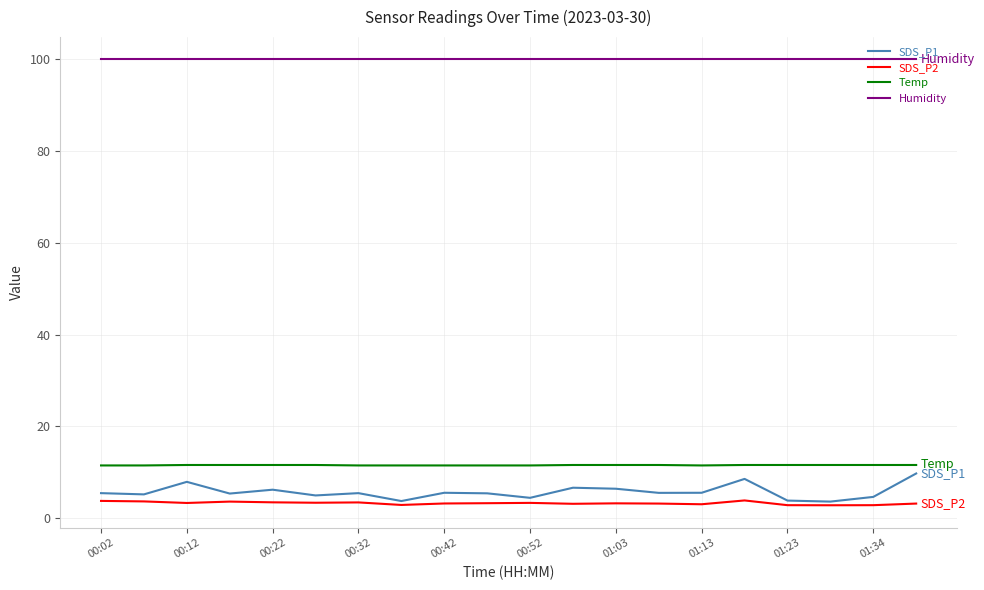

True or false: Humidity and SDS_P2 intersect in this chart.

False